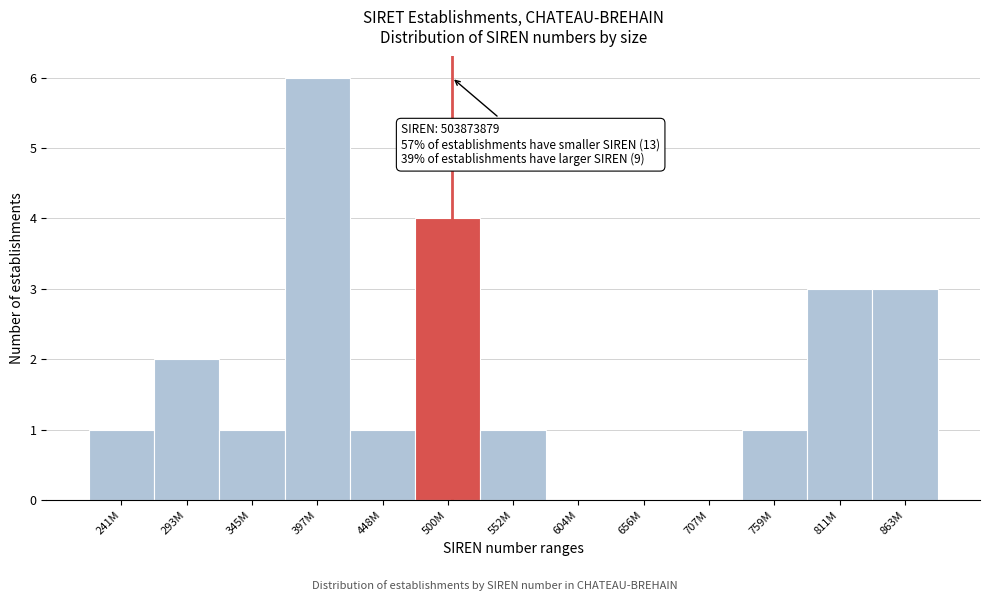

Reading left to right, list all the values displayed in this chart.

241M=1	293M=2	345M=1	397M=6	448M=1	500M=4	552M=1	604M=0	656M=0	707M=0	759M=1	811M=3	863M=3